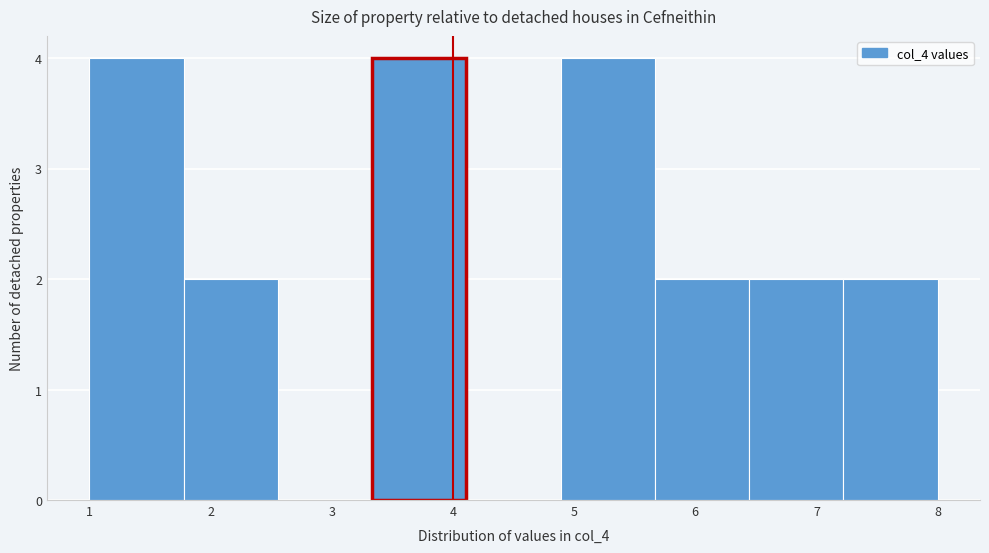

Reading left to right, list every bar in this chart as the range it spans on the x-axis followed by its height. Neither the bar edges nor the heights are printed on the chart, so give them approximately, as read against the axes.

1.0 to 1.8: 4
1.8 to 2.6: 2
2.6 to 3.3: 0
3.3 to 4.1: 4
4.1 to 4.9: 0
4.9 to 5.7: 4
5.7 to 6.4: 2
6.4 to 7.2: 2
7.2 to 8.0: 2